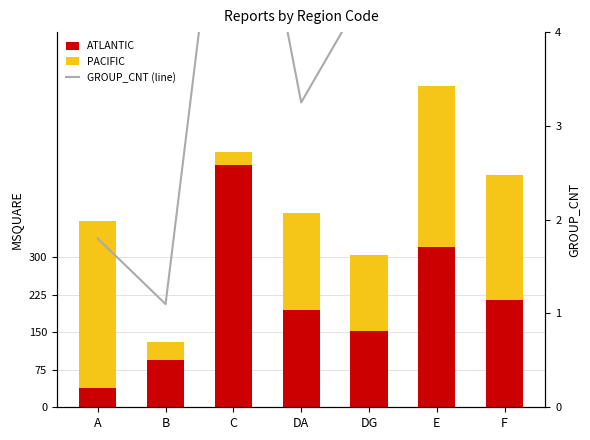

Reading right to left, what are all the values shown in this chart?

ATLANTIC: 215.0	321.0	152.0	194.0	485.0	95.0	39.0
PACIFIC: 250.0	321.0	153.0	194.0	26.0	36.0	334.0
GROUP_CNT (line): 9.0	6.2	4.5	3.2	7.0	1.1	1.8